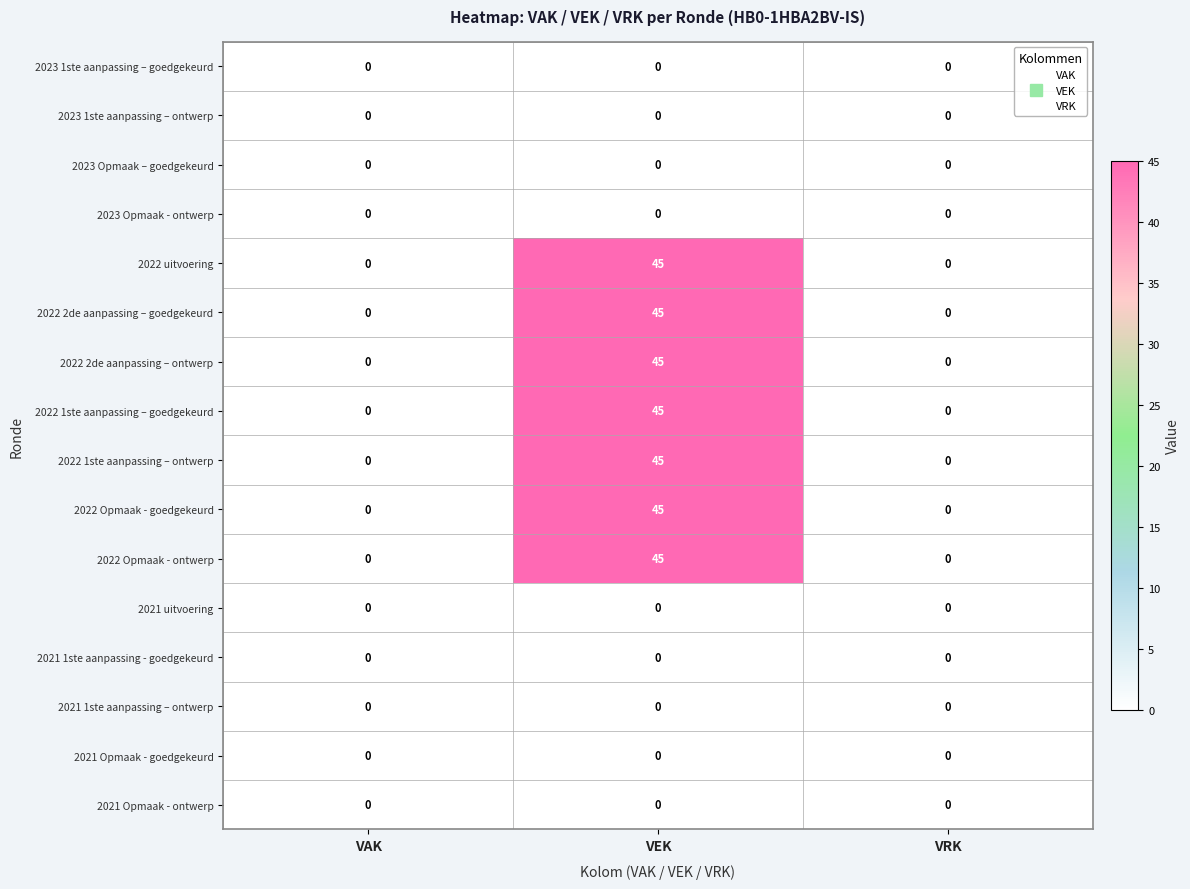

At which category is the sum across all series the highest?

VEK